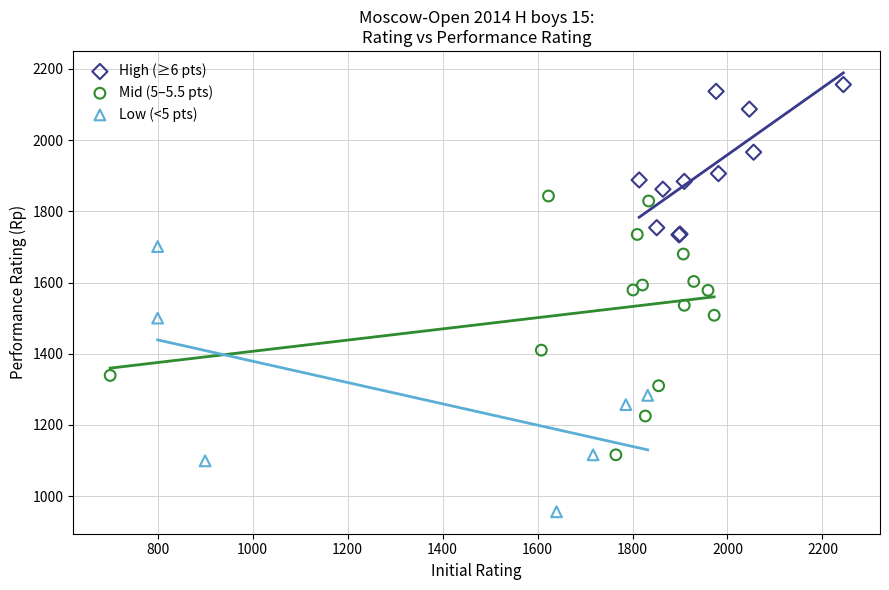

What are all the series names shown in the legend?

High (≥6 pts), Mid (5–5.5 pts), Low (<5 pts)